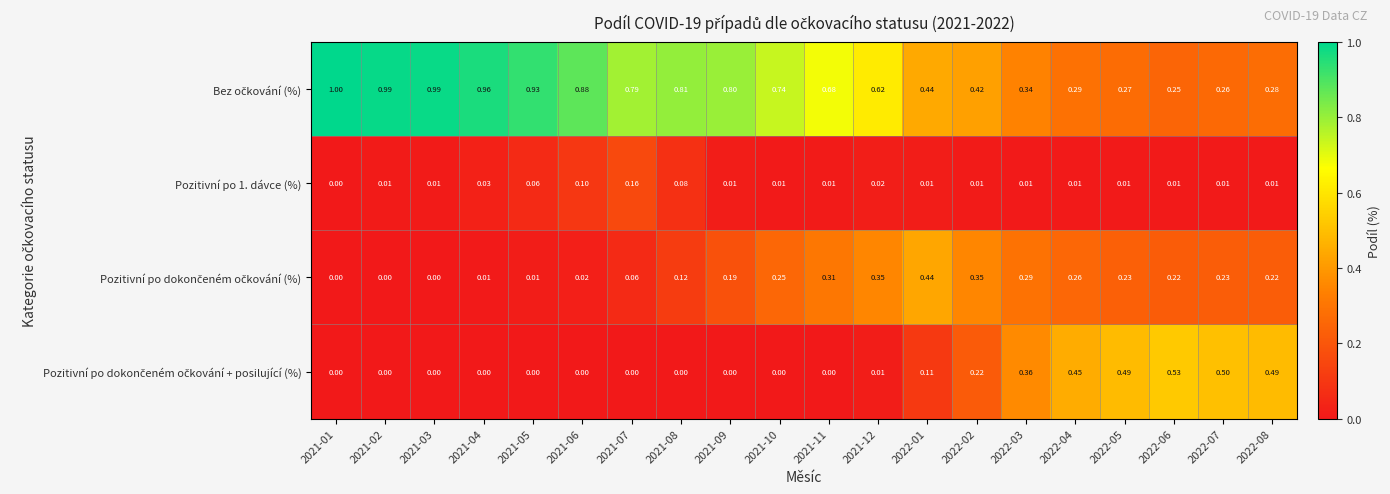

Which series changed the most between 2021-04 and 2022-02?

Bez očkování (%)